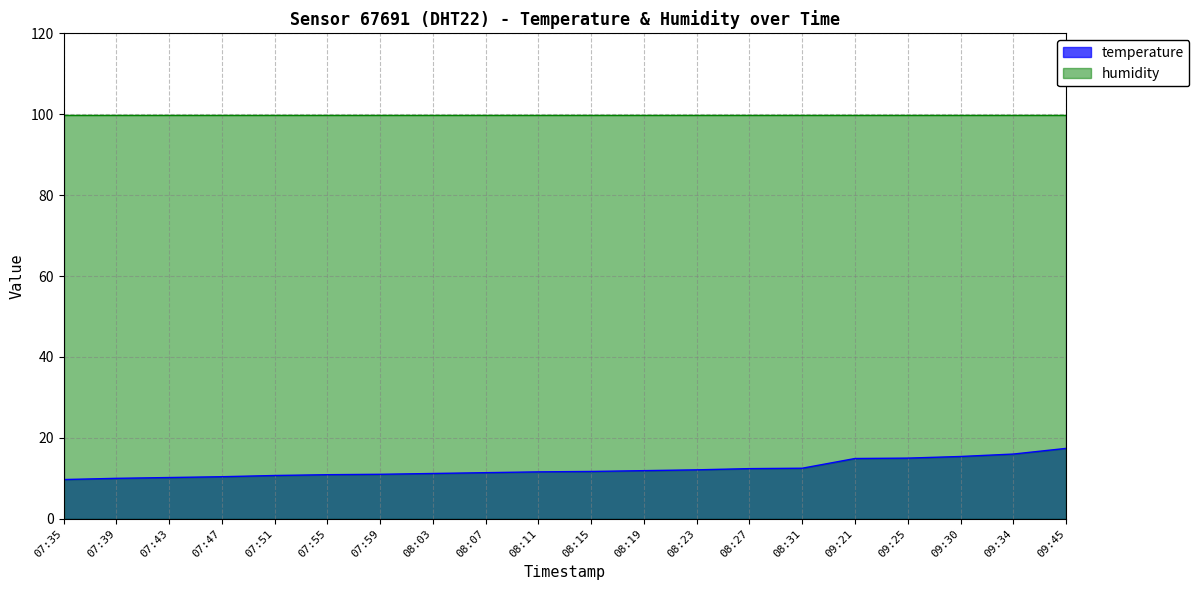

How many lines are shown in the chart?

2